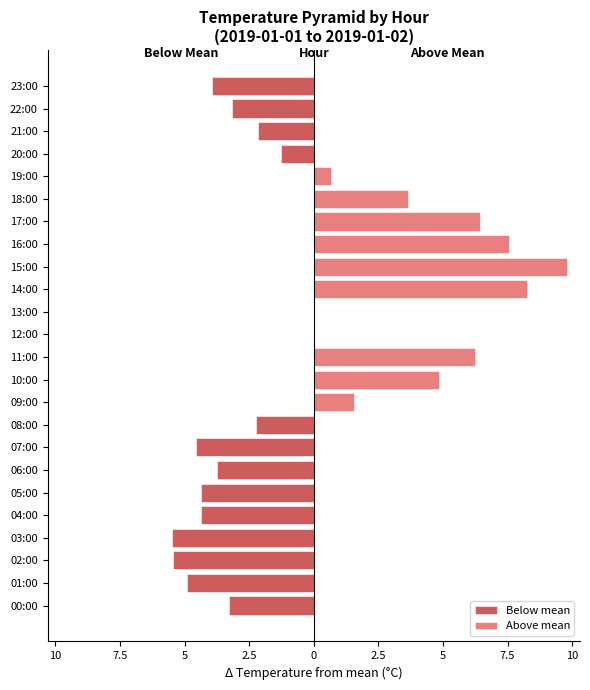

What is the difference between the highest and lowest values at 15:00?

9.8